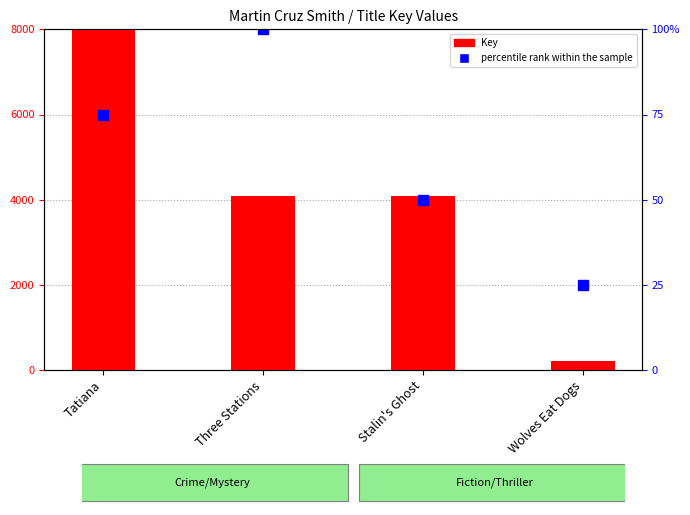

Reading left to right, what are all the values shown in this chart?

Key (scaled): Tatiana=8000.0	Three Stations=4075.6	Stalin's Ghost=4075.6	Wolves Eat Dogs=221.3
percentile rank within the sample: Tatiana=75.0	Three Stations=100.0	Stalin's Ghost=50.0	Wolves Eat Dogs=25.0